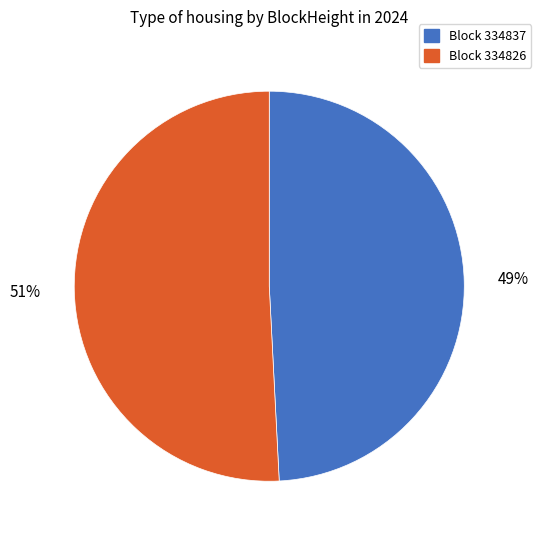

Between Block 334837 and Block 334826, which is larger?

Block 334826